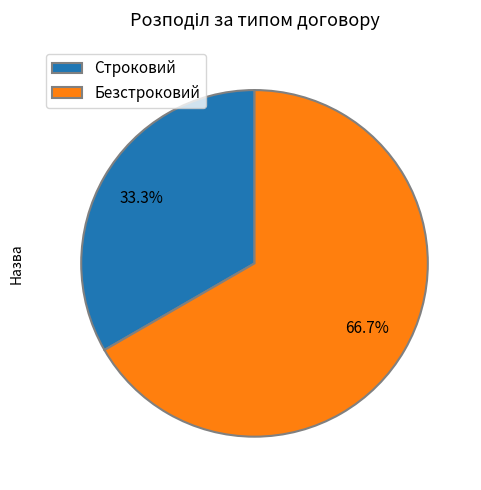

Which slice is the smallest?

Строковий